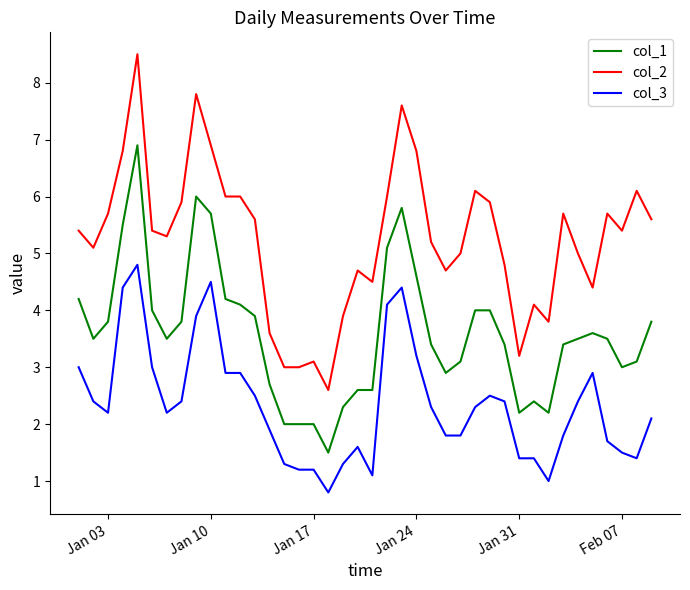

Rank the series by their average value, from lowest to highest.

col_3, col_1, col_2